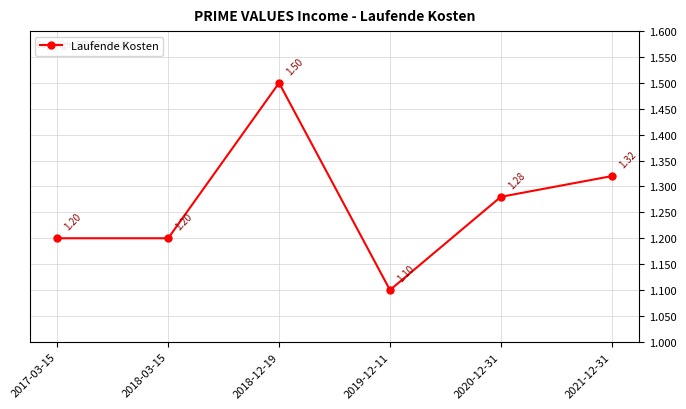

Where is the first local maximum?

2018-12-19